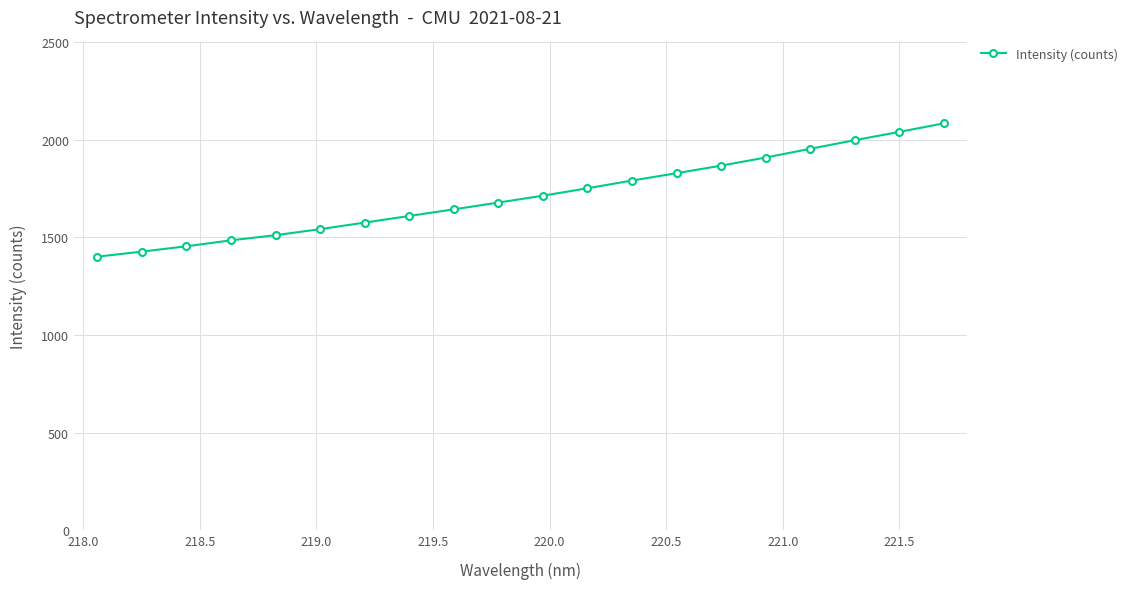

Reading right to left, what are all the values shown in this chart?

2085.0	2041.1	1998.8	1954.6	1909.8	1868.3	1829.5	1791.9	1752.3	1714.4	1678.9	1644.3	1610.2	1576.3	1542.7	1511.8	1485.3	1454.9	1427.4	1401.7